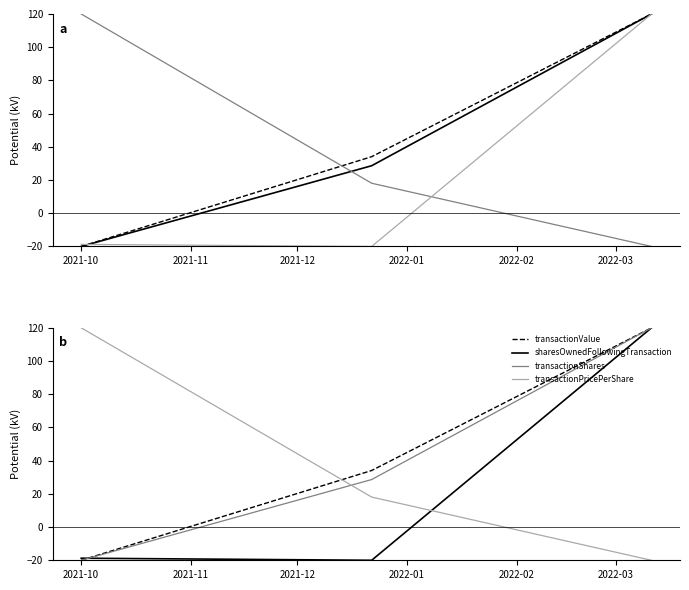

At which label is transactionShares closest to 50?

2021-11